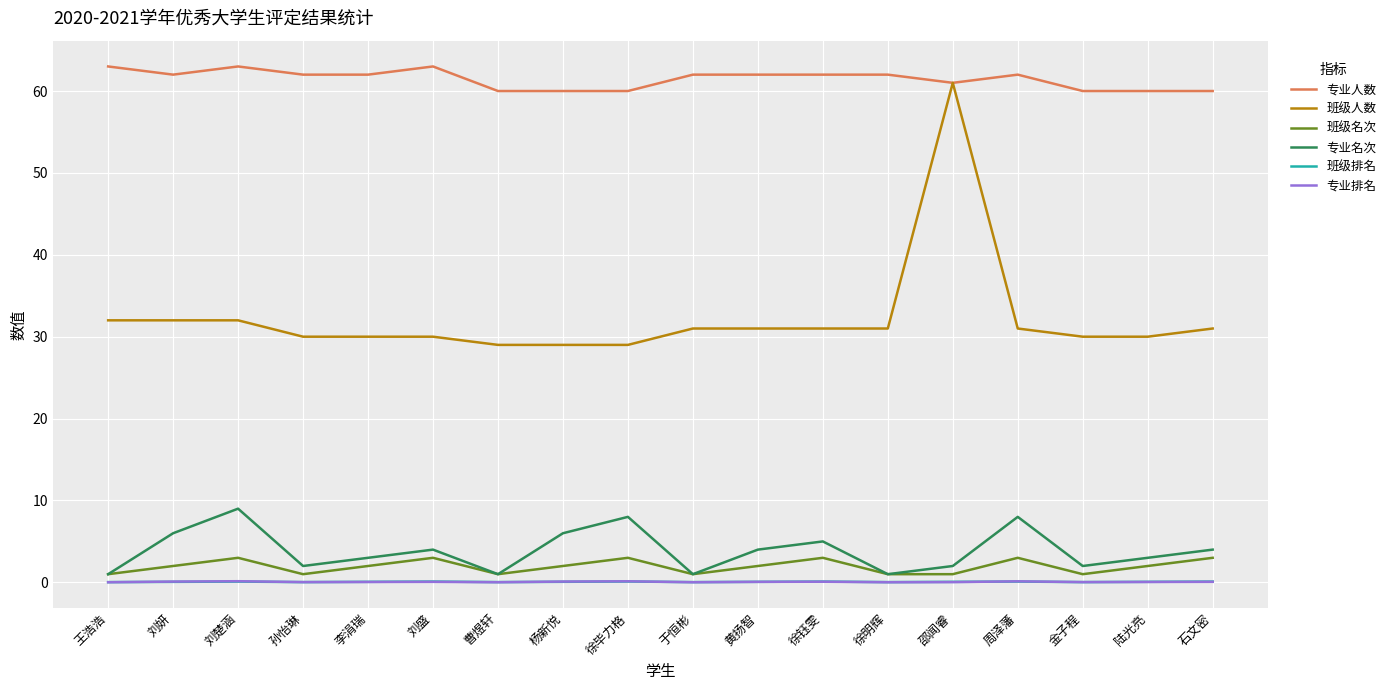

The value of 班级排名 at 徐明辉 is 0.0. True or false?

True